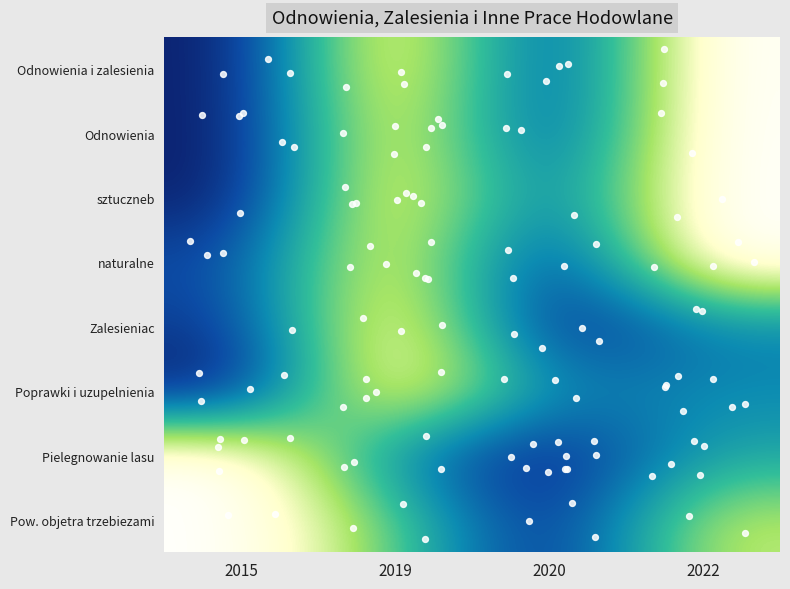

Is the value of naturalne at 2015 greater than the value of sztuczneb at 2022?

No